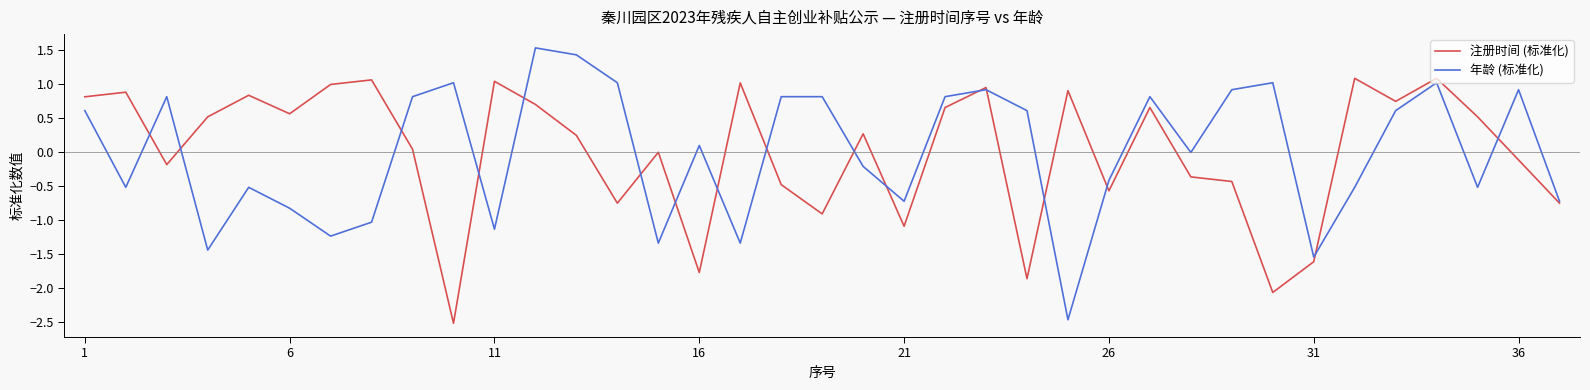

Rank the series by their maximum value, from lowest to highest.

注册时间 (标准化), 年龄 (标准化)